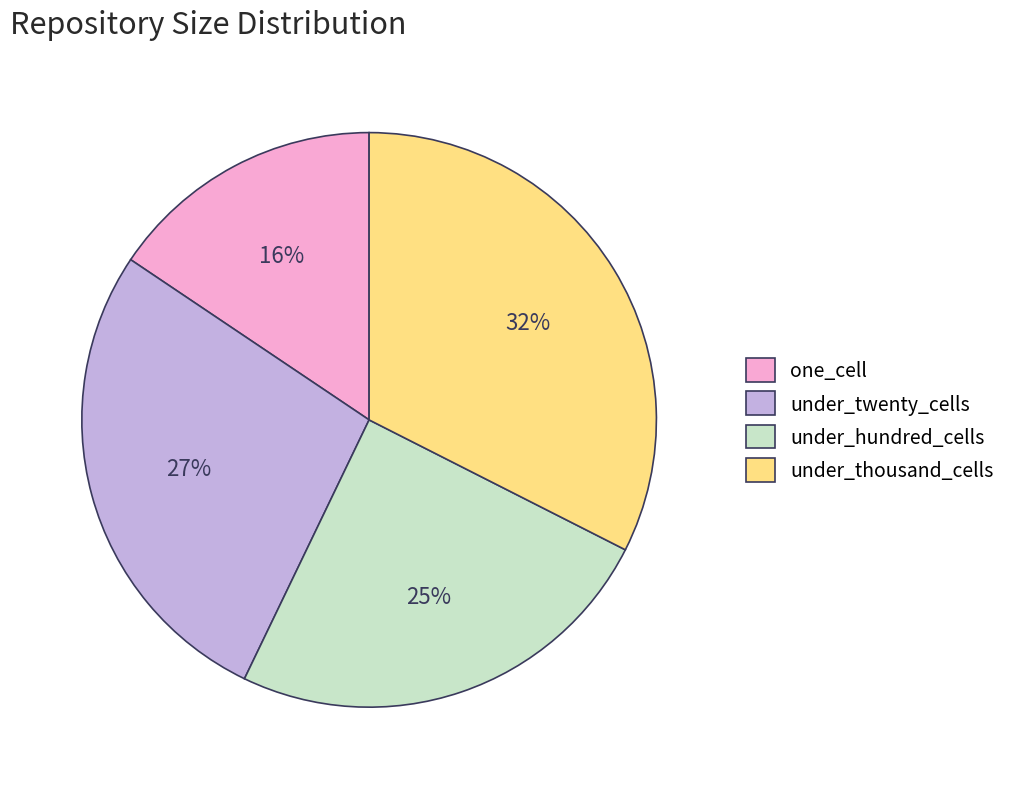

What is the largest slice in the pie chart?

under_thousand_cells